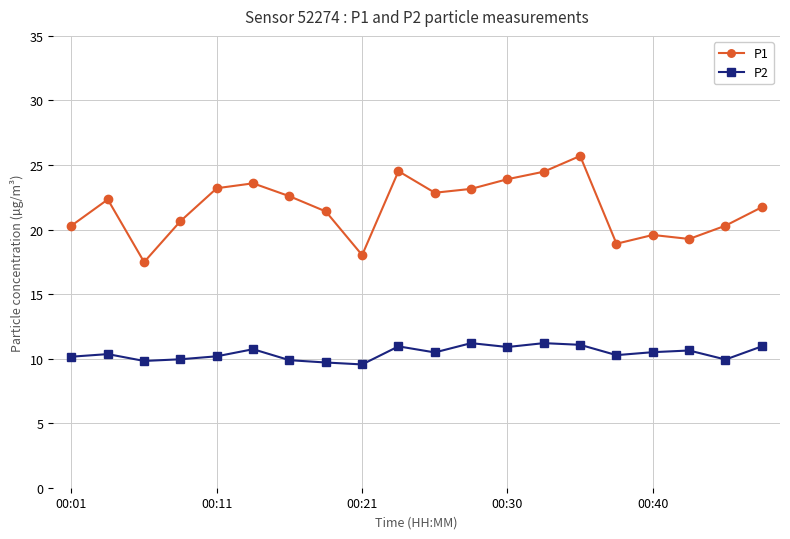

True or false: P1 and P2 intersect in this chart.

False